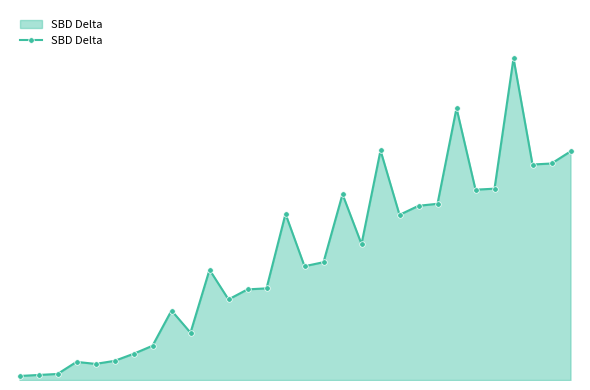

Reading left to right, transcribe all the data shown in this chart.

4.0	5.0	6.0	18.0	16.0	19.0	26.0	34.0	69.0	47.0	109.5	80.0	90.0	91.0	165.0	113.0	117.0	184.5	135.0	228.0	164.0	173.0	175.0	270.0	189.0	190.0	319.5	214.0	215.0	227.0